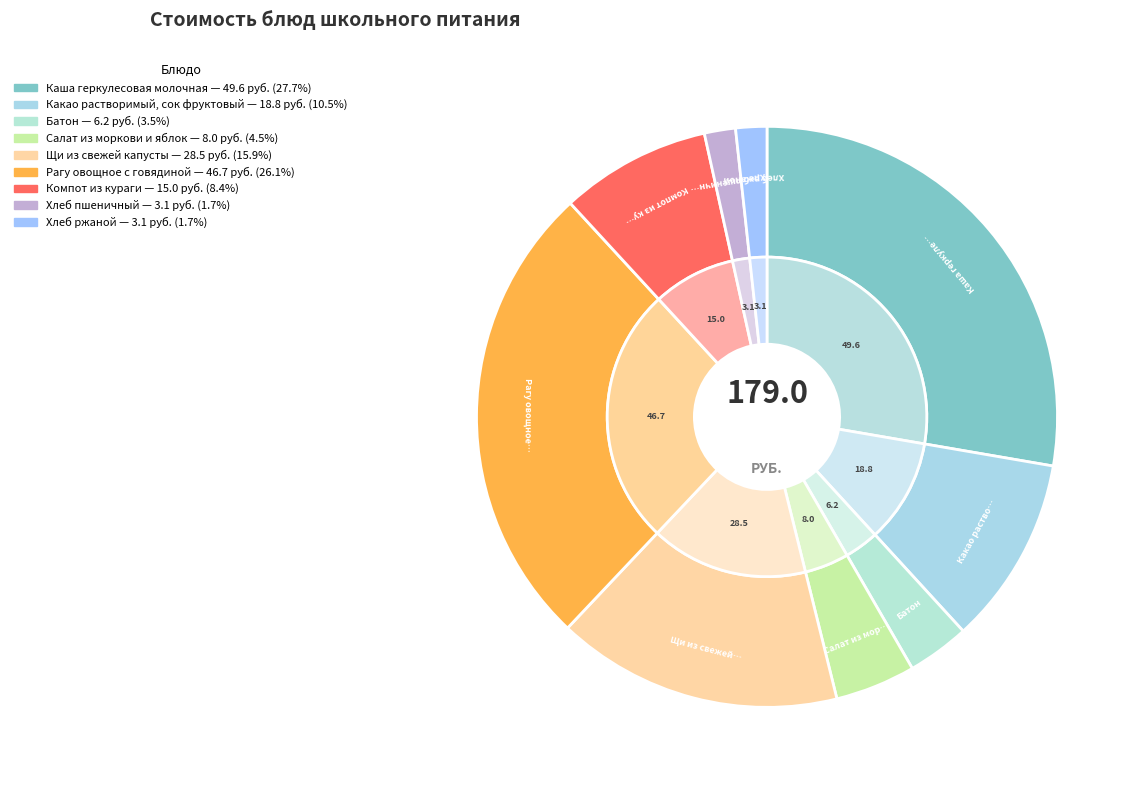

What is the smallest slice in the pie chart?

Хлеб пшеничный